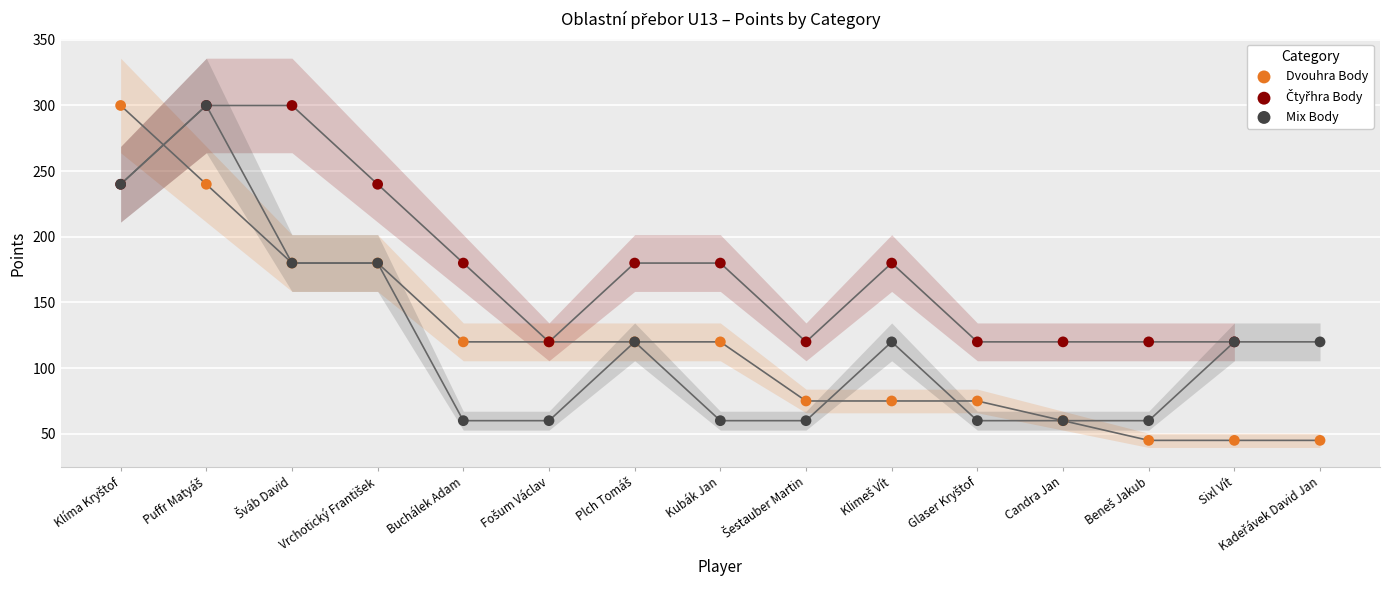

At which category is the sum across all series the highest?

Puffr Matyáš